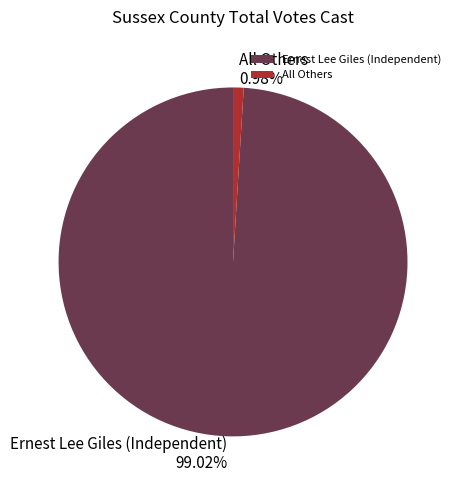

To the nearest percent, what percentage of the pie is Ernest Lee Giles (Independent)?

99%